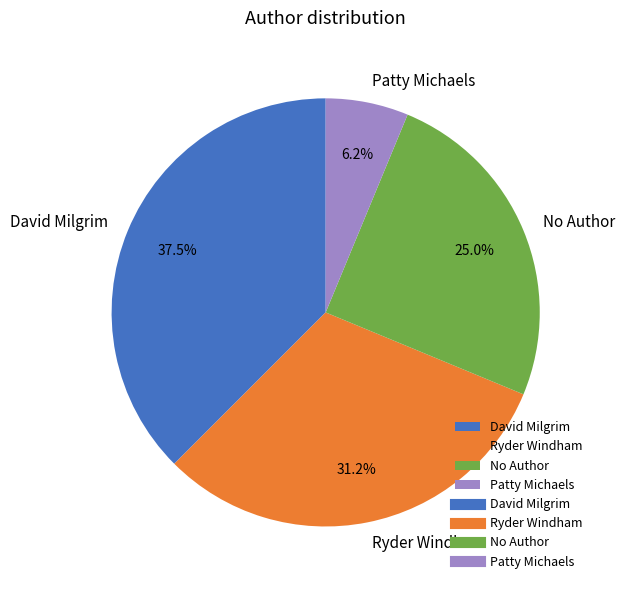

Is the sum of David Milgrim and Patty Michaels greater than half?

No